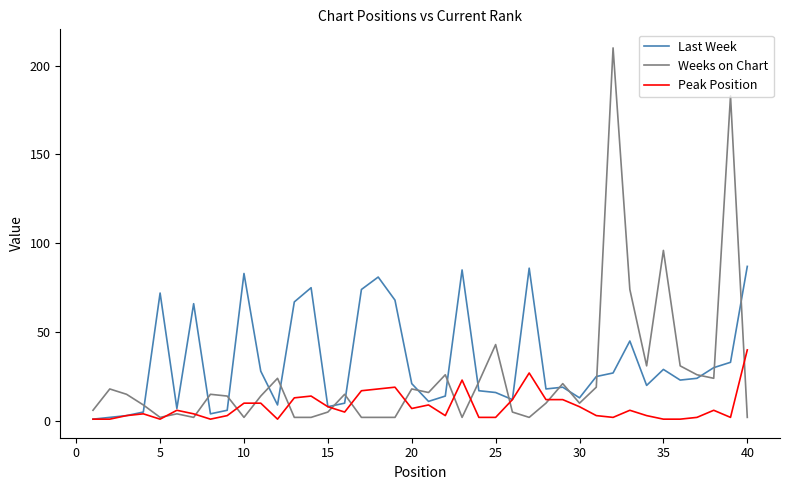

What is the greatest value displayed?

210